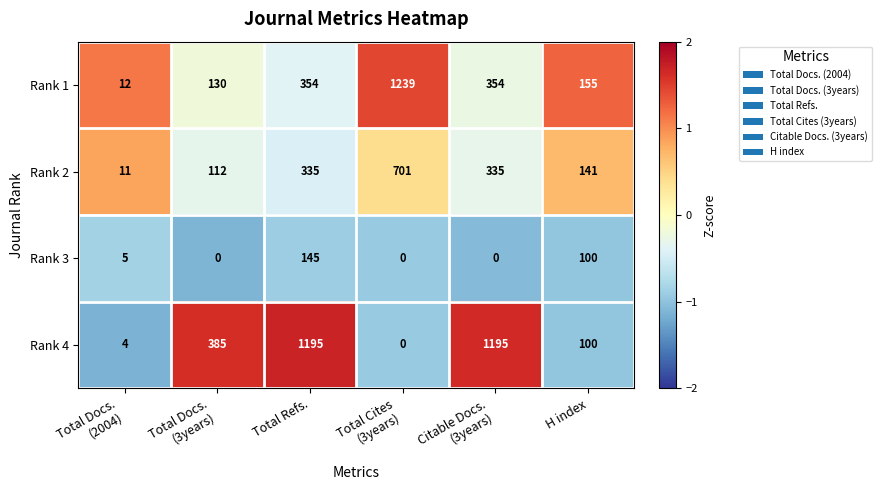

Reading right to left, list all the values displayed in this chart.

Rank 1: 155	354	1239	354	130	12
Rank 2: 141	335	701	335	112	11
Rank 3: 100	0	0	145	0	5
Rank 4: 100	1195	0	1195	385	4